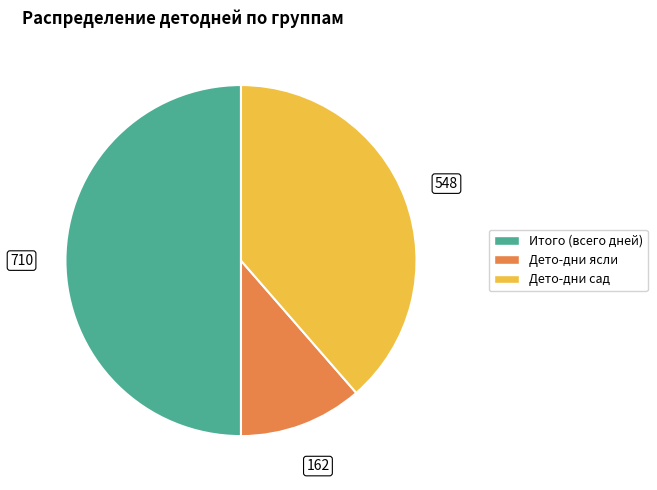

The Дето-дни сад slice represents 26% of the pie. True or false?

False